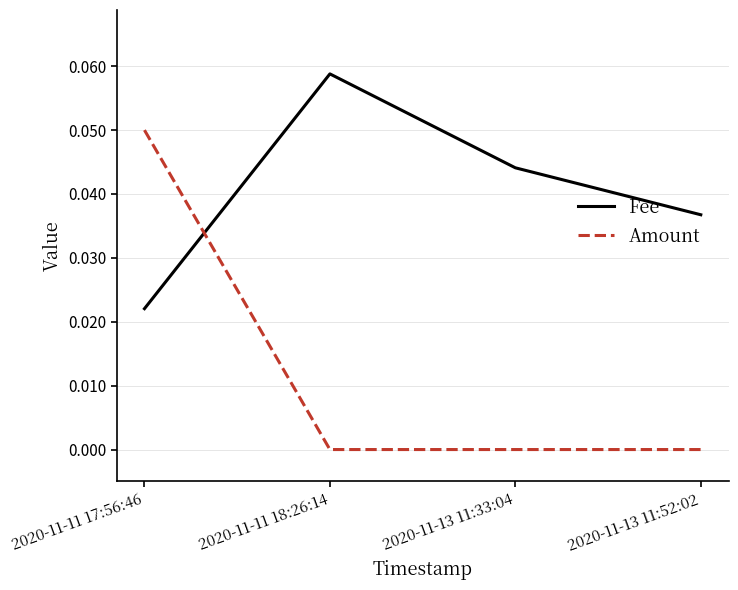

Which series has the widest spread of values?

Amount